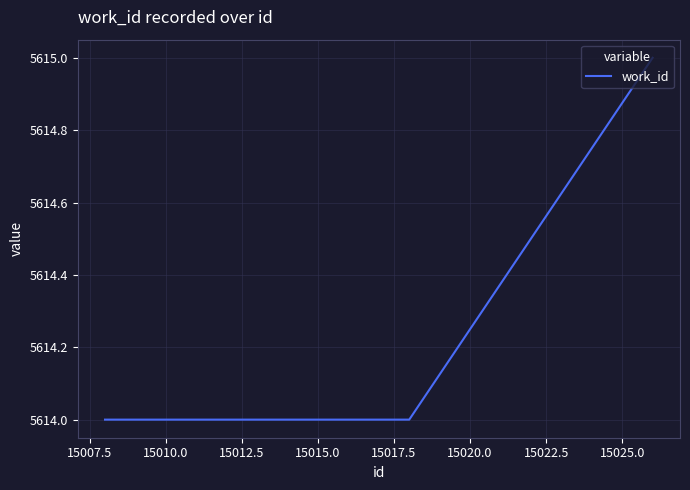

How many lines are shown in the chart?

1